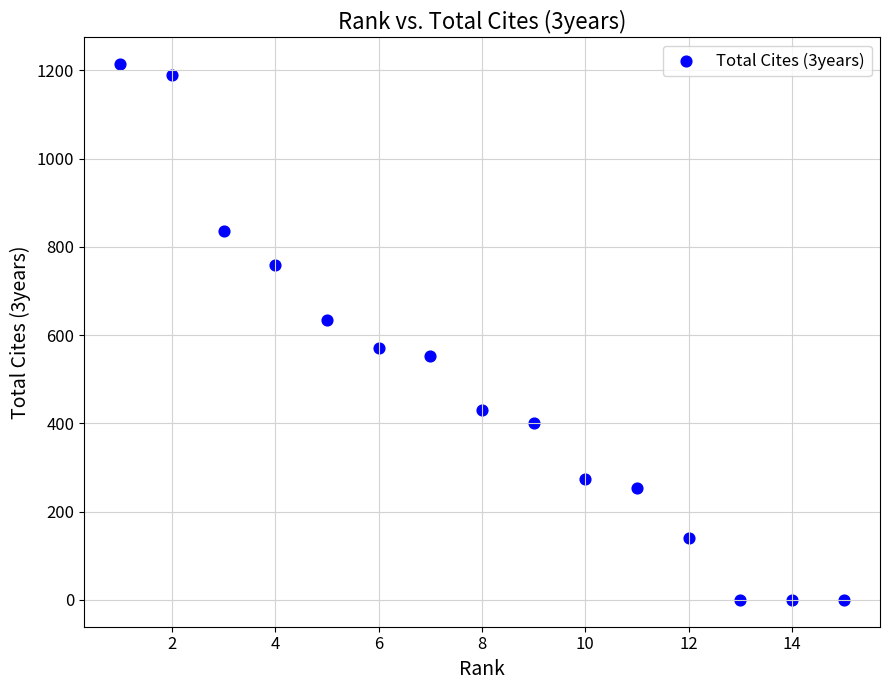

What is the range of X values (max minus min)?

14